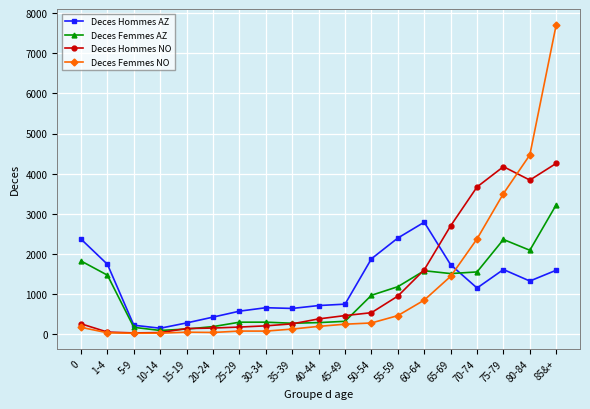

In Deces Hommes NO, how many points are lower than both neighbors (excluding endpoints)?

2